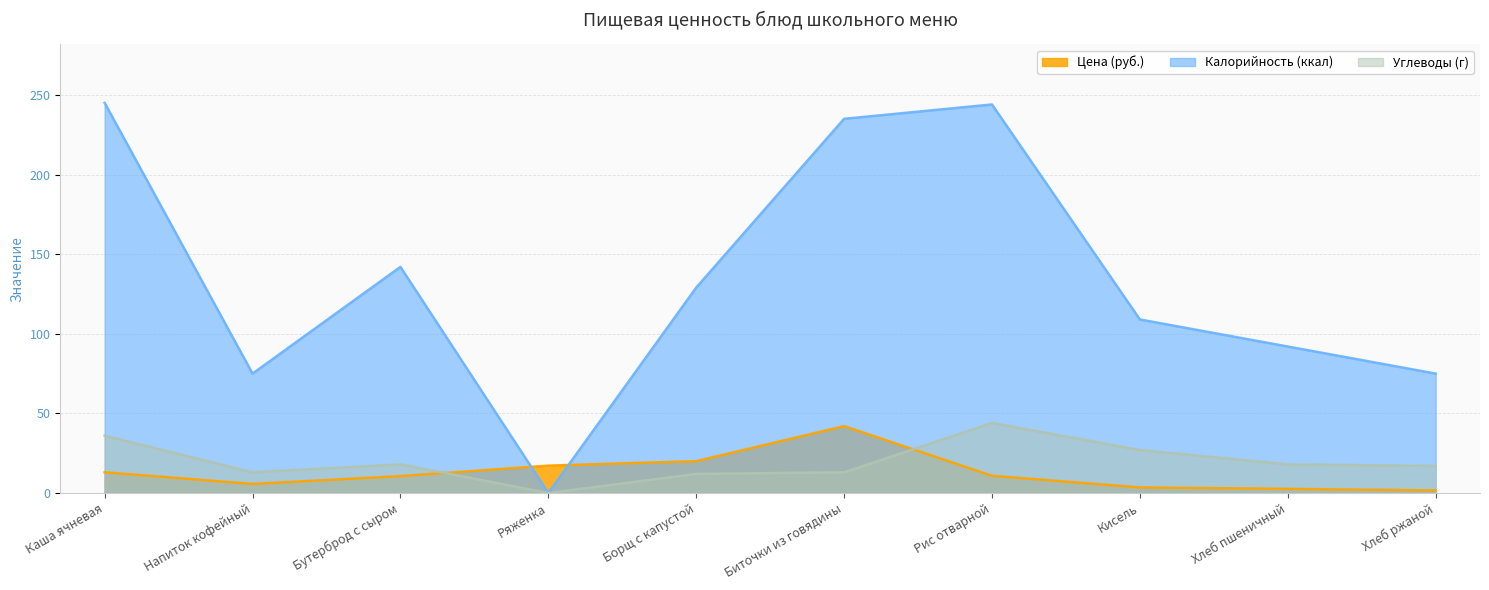

Reading left to right, list all the values displayed in this chart.

Цена (руб.): Каша ячневая=13.0	Напиток кофейный=5.7	Бутерброд с сыром=10.6	Ряженка=17.2	Борщ с капустой=20.0	Биточки из говядины=42.0	Рис отварной=10.8	Кисель=3.5	Хлеб пшеничный=2.6	Хлеб ржаной=1.6
Калорийность (ккал): Каша ячневая=245.0	Напиток кофейный=75.0	Бутерброд с сыром=142.0	Ряженка=0.0	Борщ с капустой=129.0	Биточки из говядины=235.0	Рис отварной=244.0	Кисель=109.0	Хлеб пшеничный=92.0	Хлеб ржаной=75.0
Углеводы (г): Каша ячневая=36.0	Напиток кофейный=13.0	Бутерброд с сыром=18.0	Ряженка=0.0	Борщ с капустой=12.0	Биточки из говядины=13.0	Рис отварной=44.0	Кисель=27.0	Хлеб пшеничный=18.0	Хлеб ржаной=17.0